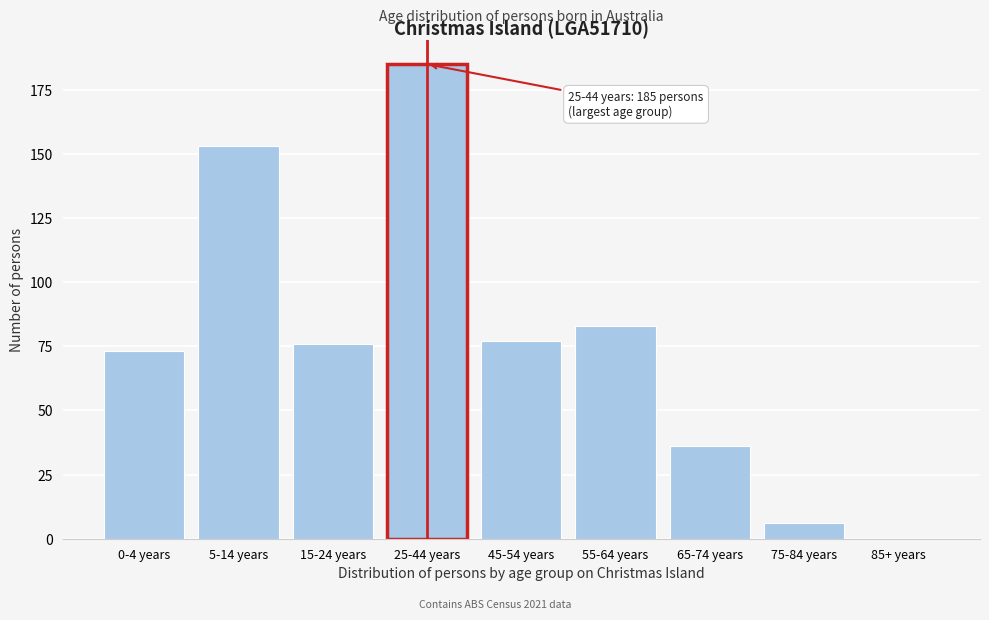

Reading left to right, what are all the values shown in this chart?

0-4 years=73	5-14 years=153	15-24 years=76	25-44 years=185	45-54 years=77	55-64 years=83	65-74 years=36	75-84 years=6	85+ years=0